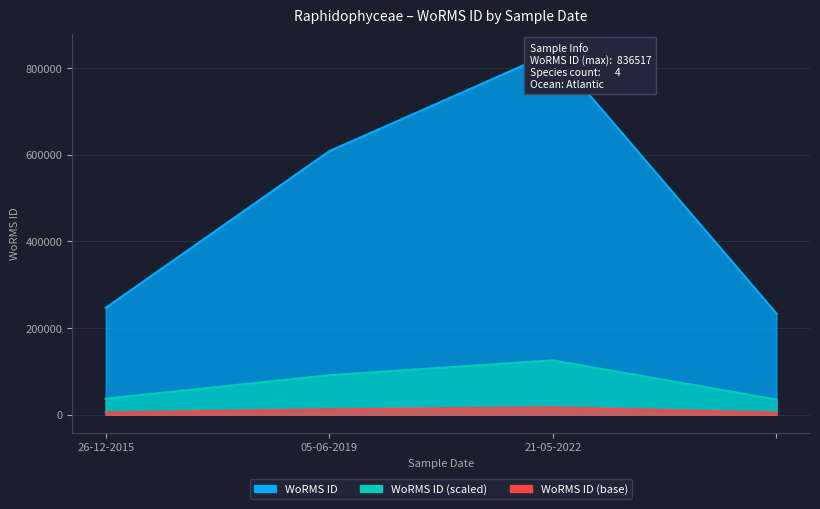

What is the greatest value displayed?

836517